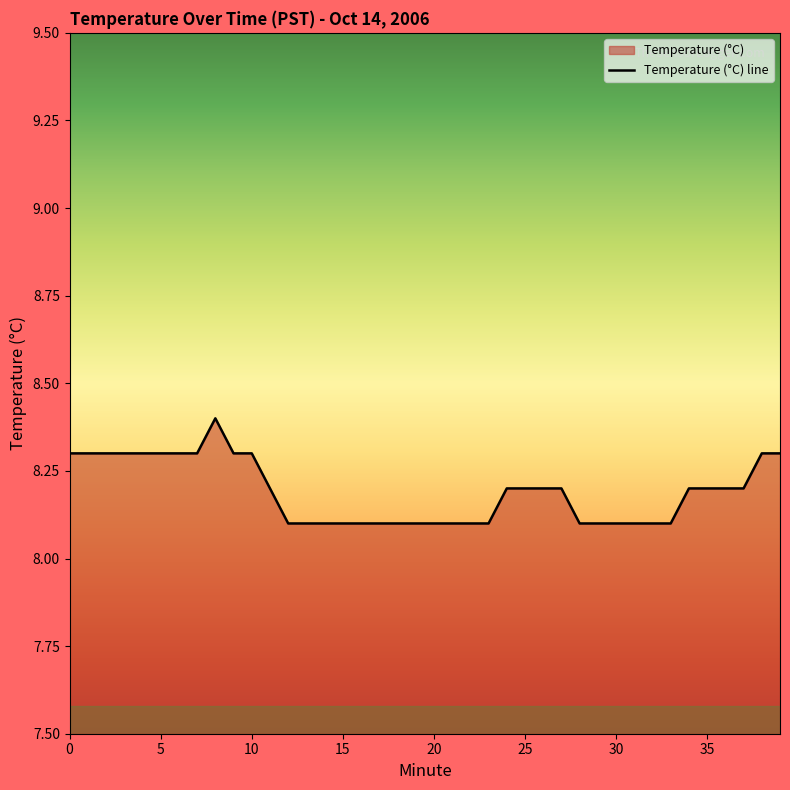

What is the ratio of the value at 34 to the value at 12?

1.0